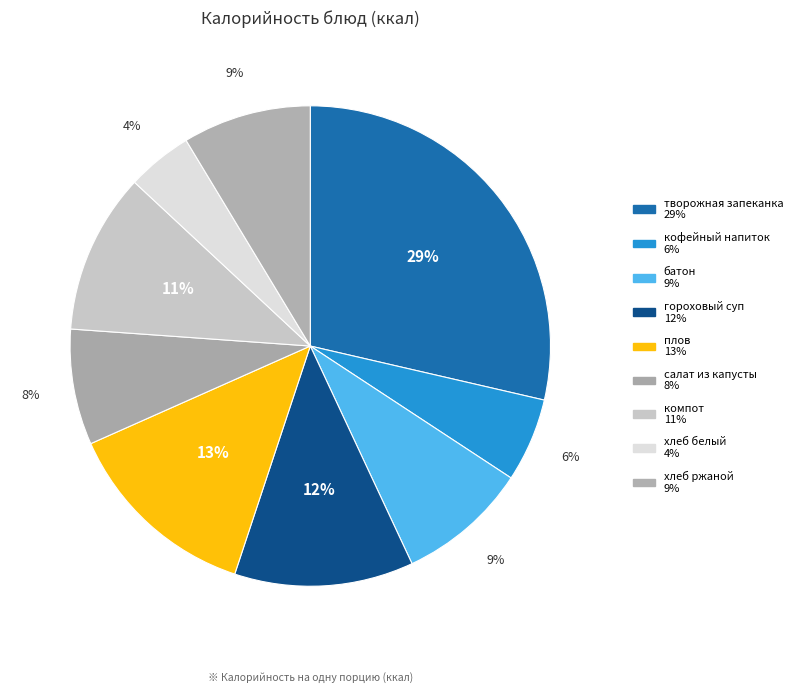

How many slices are in this pie chart?

9